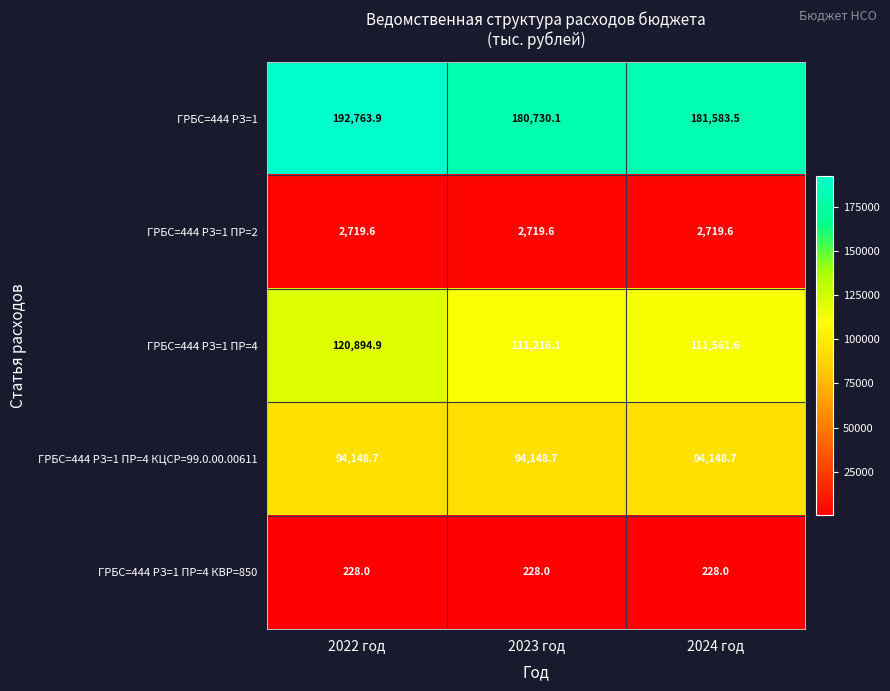

What value does the ГРБС=444 РЗ=1 ПР=4 КЦСР=99.0.00.00611 series have at 2024 год?

94148.7